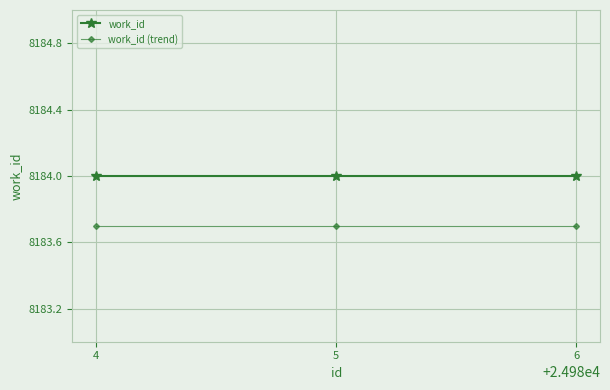

What is the spread (max minus min) of values at 5?

0.3